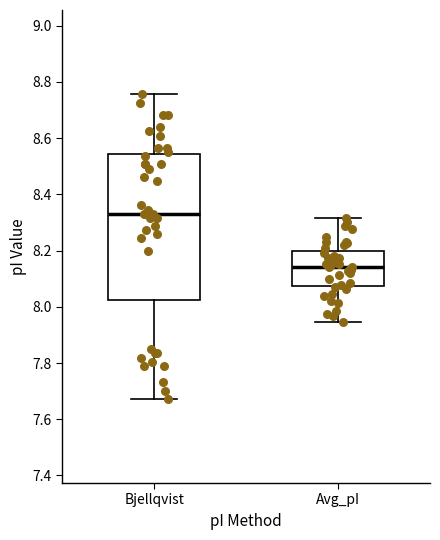

Which box's median line is the highest?

Bjellqvist